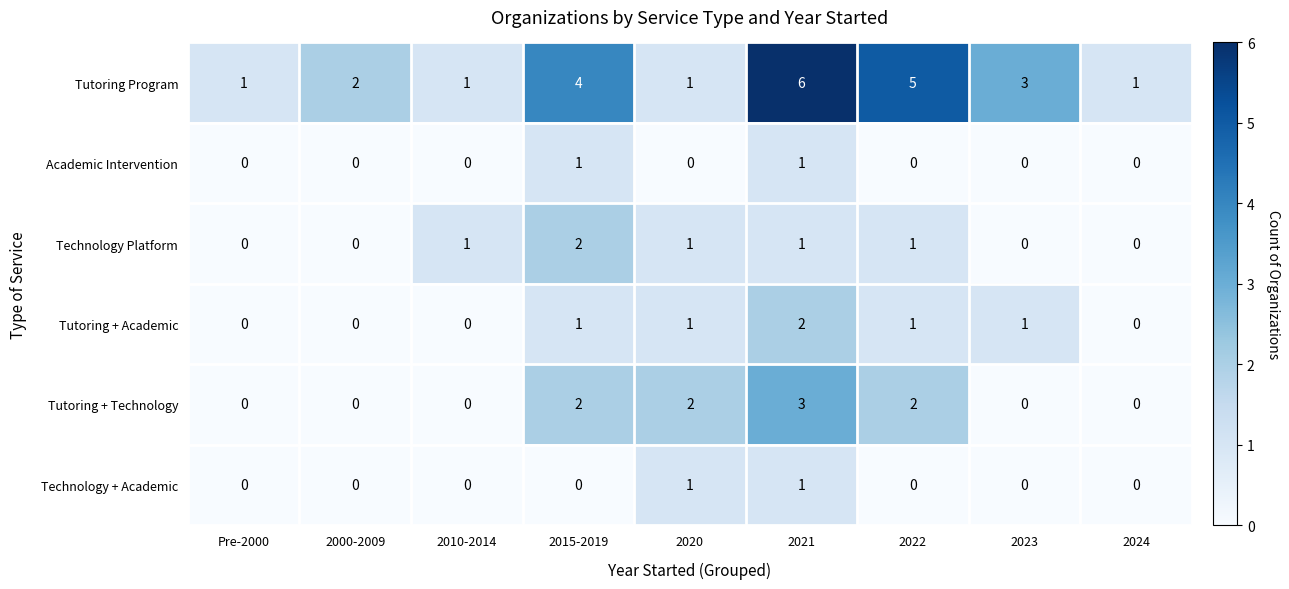

Which category has the highest value across all series?

2021